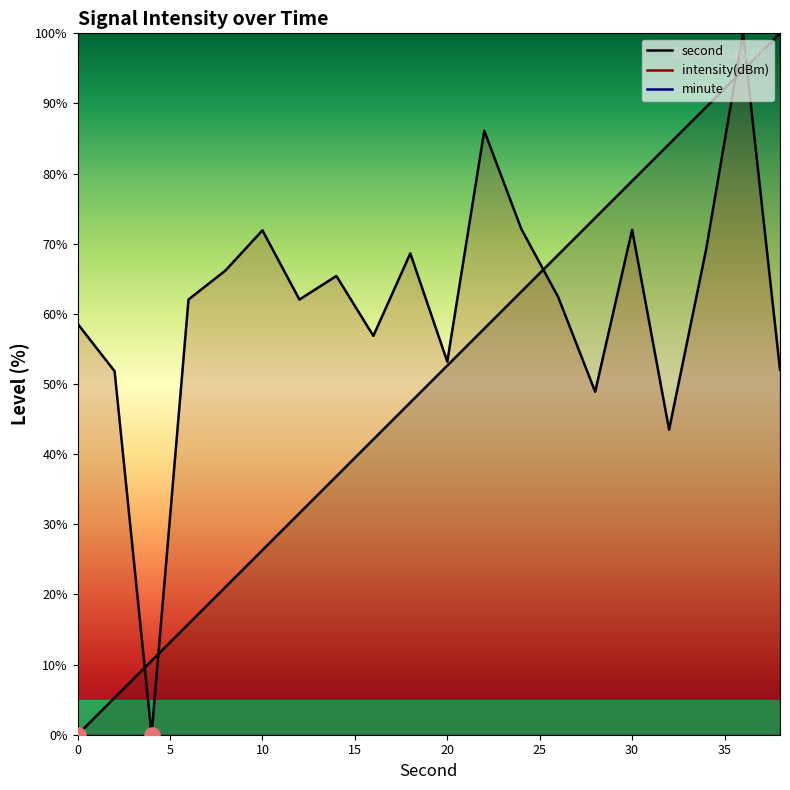

Which series reaches the minimum Y coordinate?

second